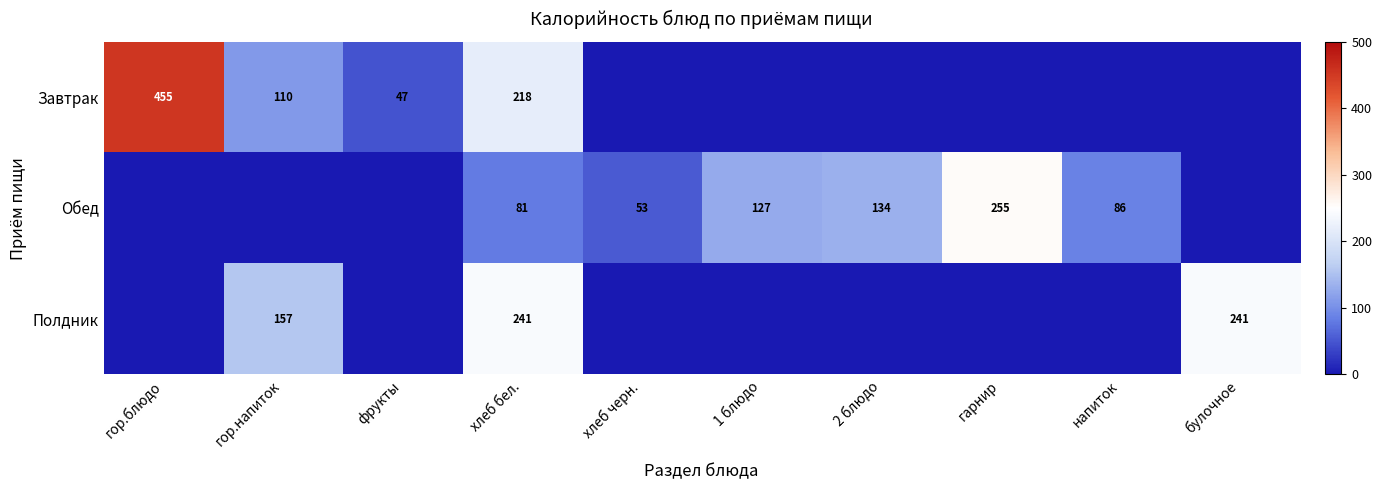

Count the number of categories in the chart.

10